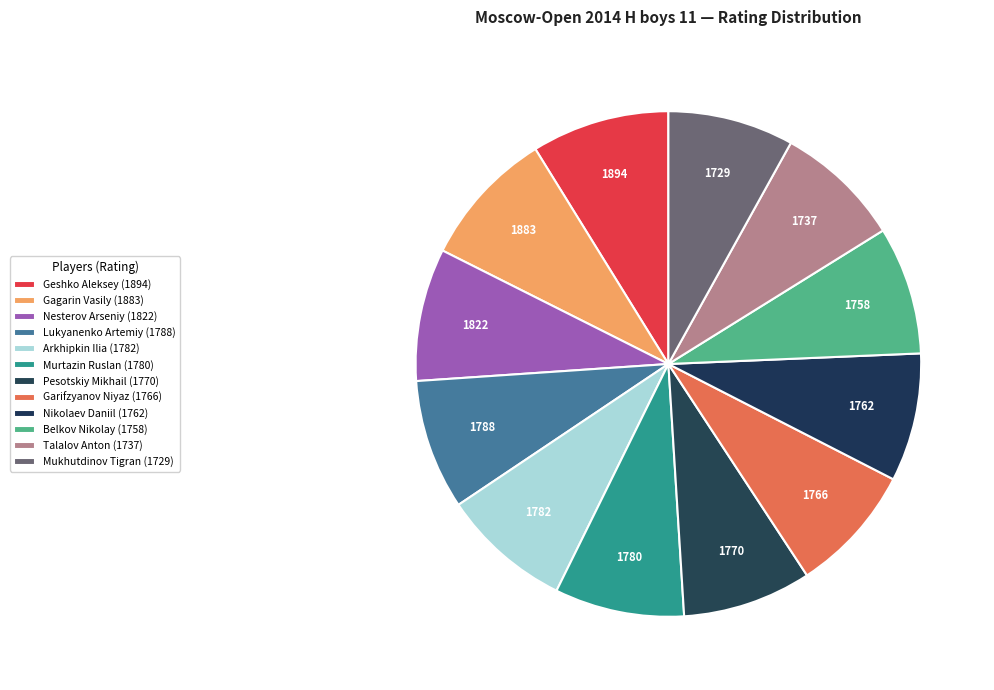

How many slices are in this pie chart?

12